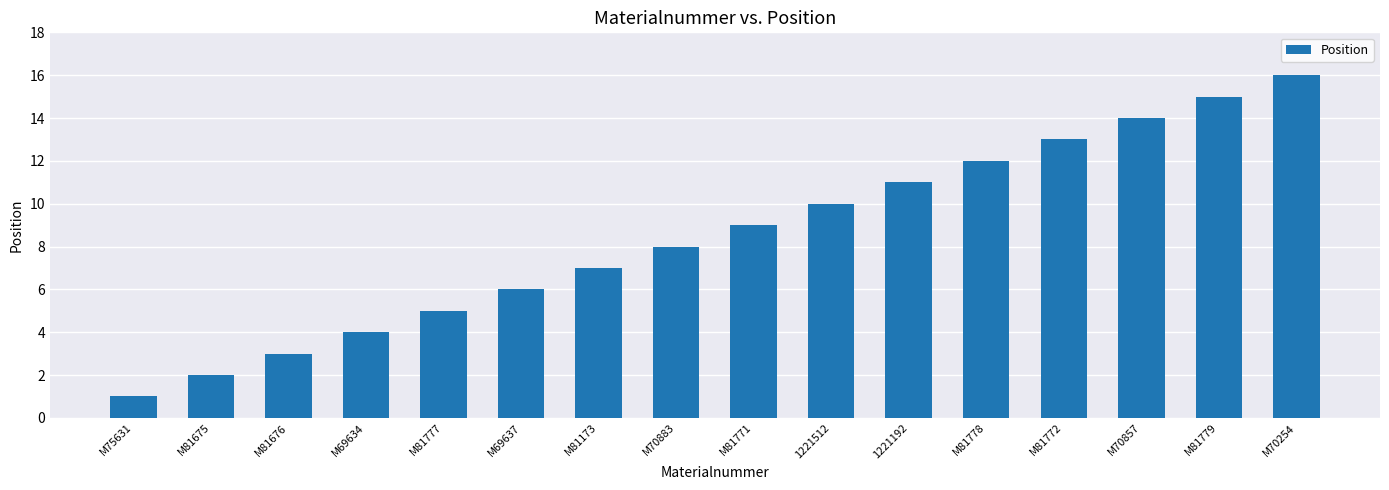

At which category does the chart reach its peak across all series?

M70254